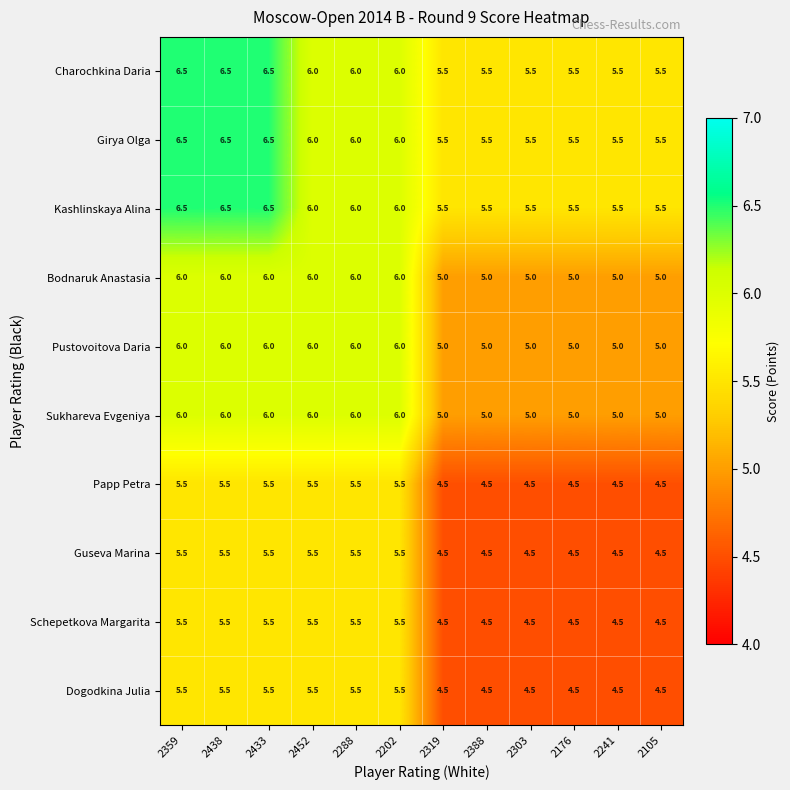

What is the total value across all series at 2202?

58.0